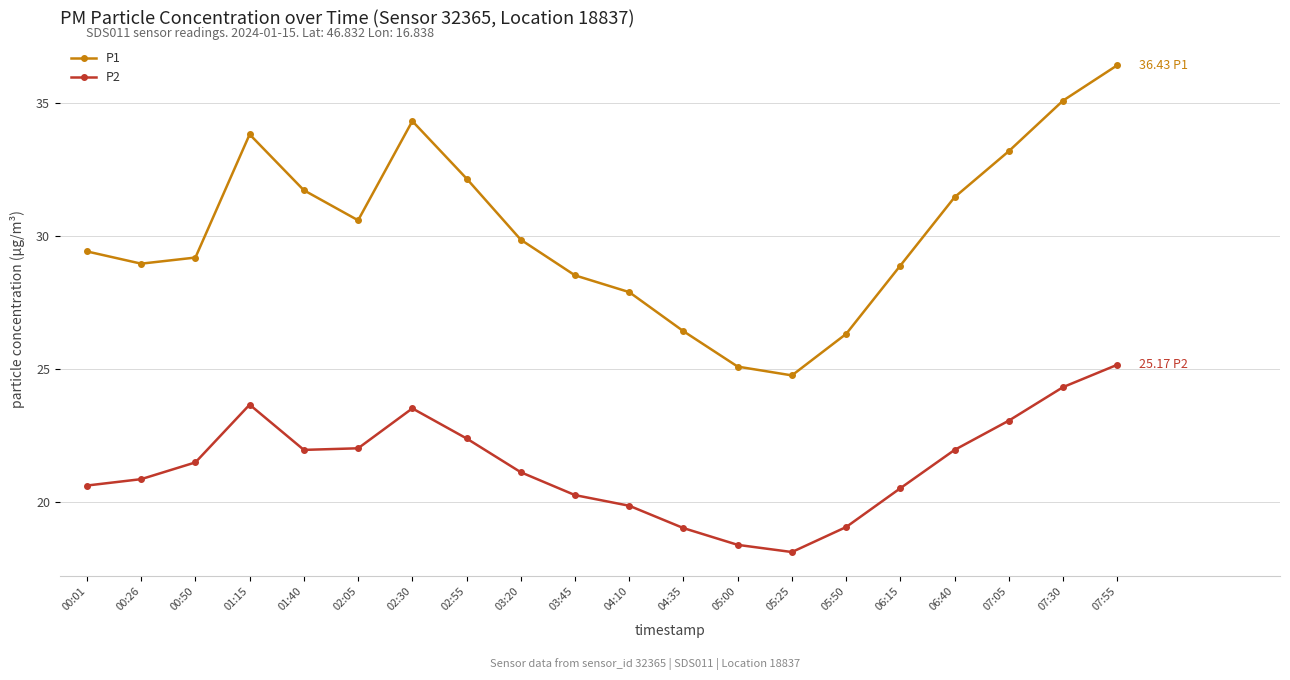

Which series has the largest total across all categories?

P1